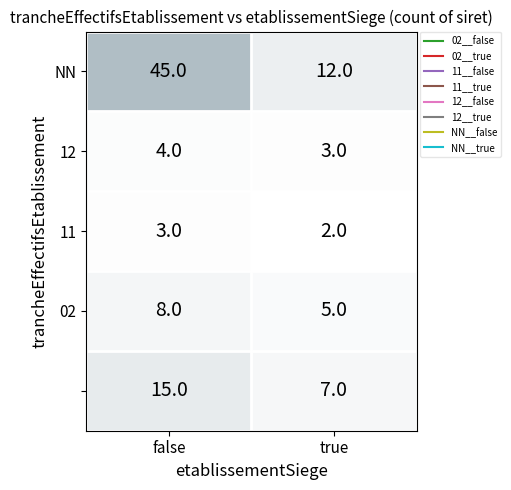

Which label corresponds to the largest value in the chart?

false